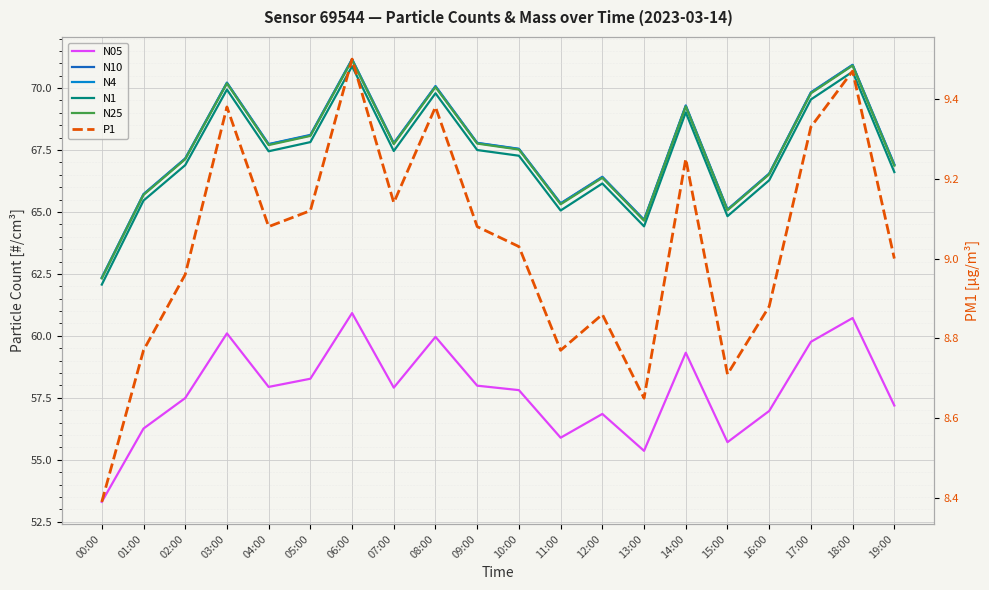

Where is the first local maximum for N05?

03:00